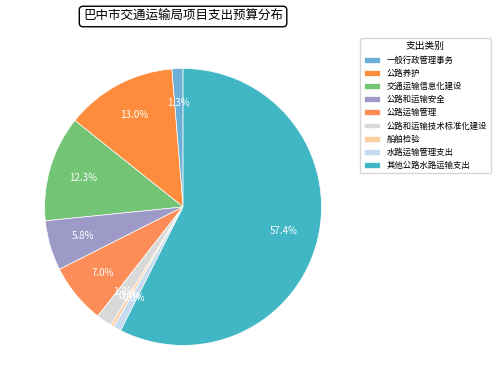

To the nearest percent, what is the difference between the largest and smallest slice percentages?

57%